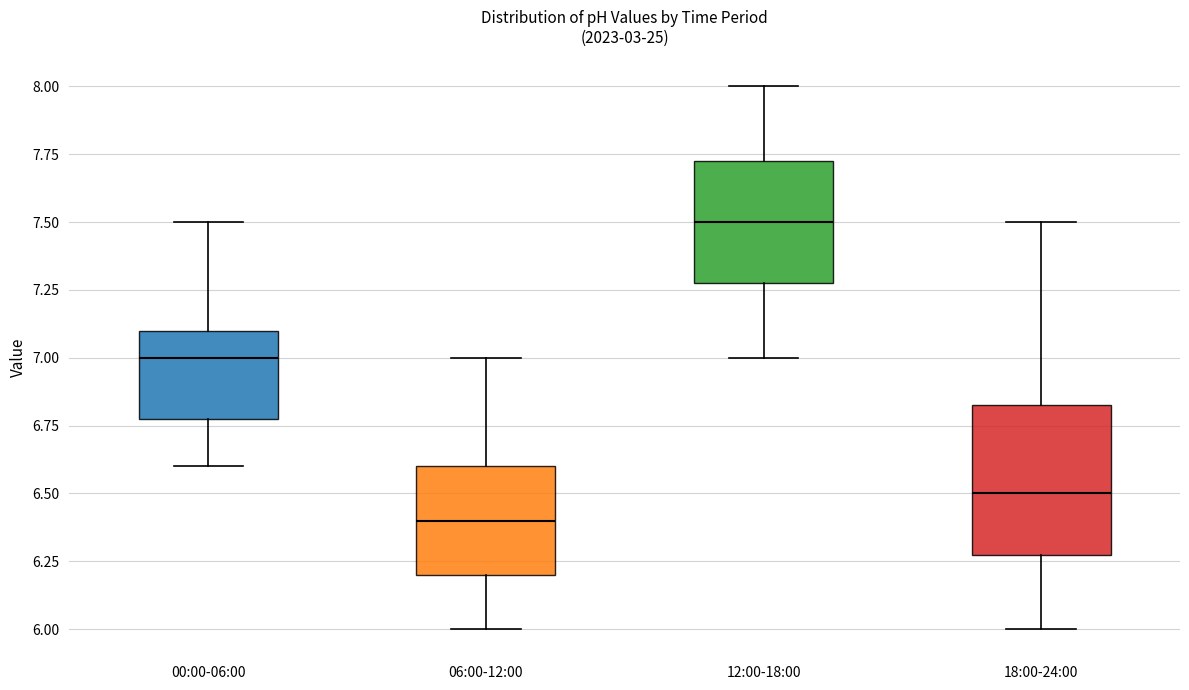

Reading left to right, transcribe this box plot: for each box, give where its median line is, the range the box spans, and where its two whiskers end, as read against the y-axis. The values are not printed on the chart, so give them approximately, as read against the axis.

00:00-06:00: median 7.00, box 6.80 to 7.10, whiskers 6.60 to 7.50
06:00-12:00: median 6.40, box 6.20 to 6.60, whiskers 6.00 to 7.00
12:00-18:00: median 7.50, box 7.30 to 7.75, whiskers 7.00 to 8.00
18:00-24:00: median 6.50, box 6.30 to 6.85, whiskers 6.00 to 7.50